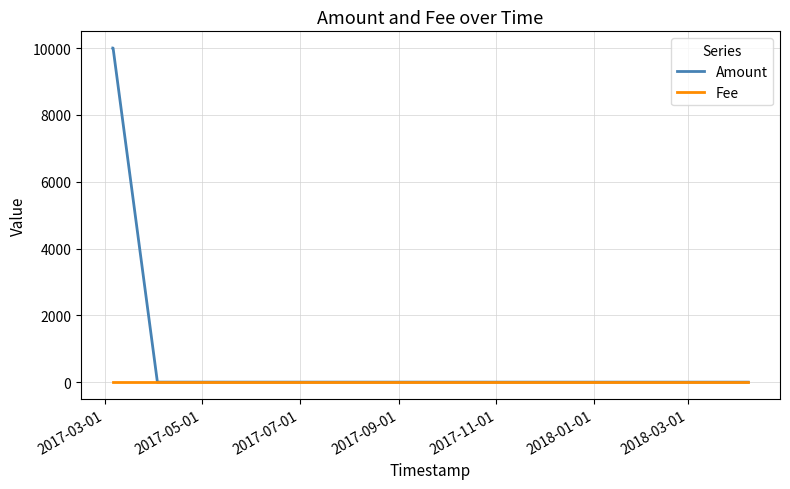

How many values in the Fee series exceed 1?

1